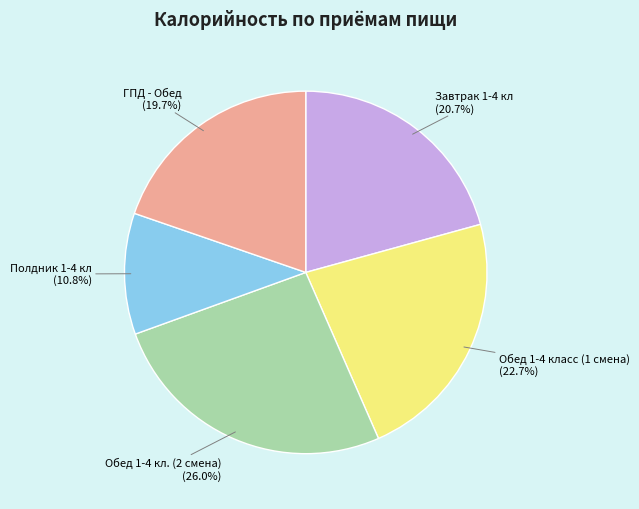

Does any single category account for the majority?

No